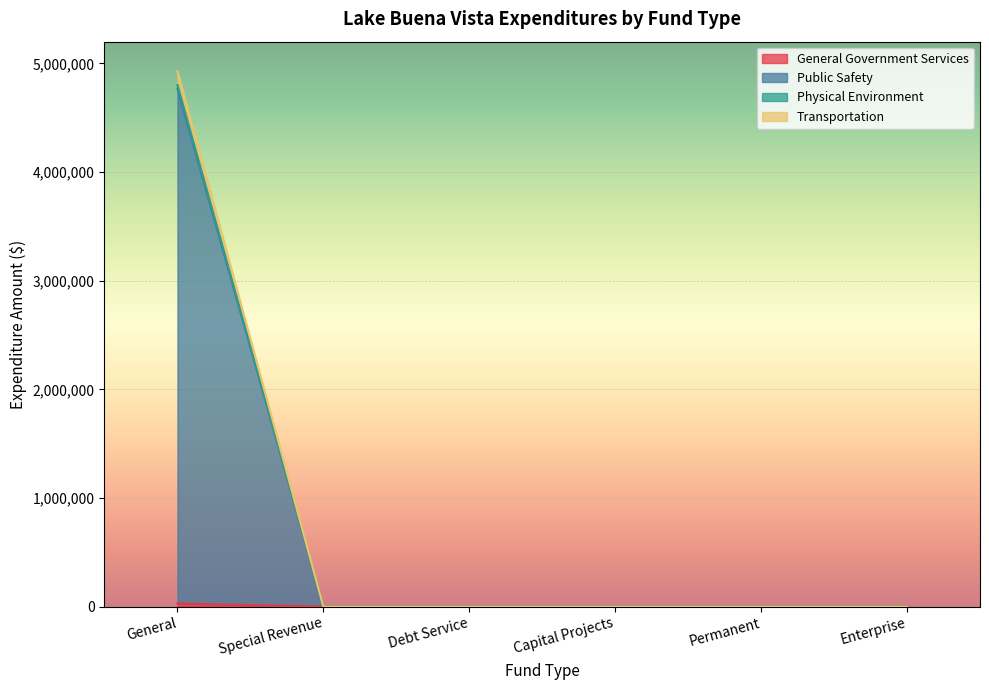

At which category is the sum across all series the highest?

General